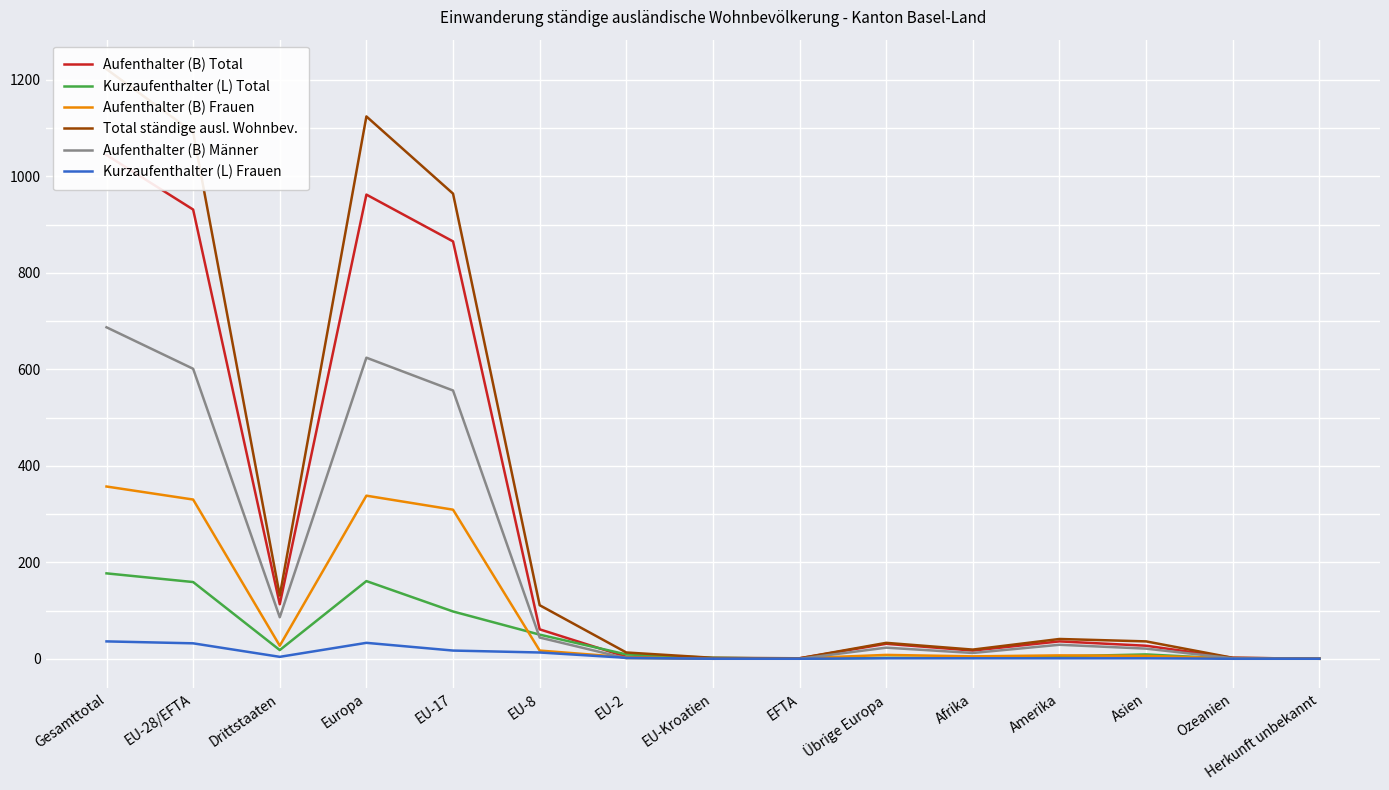

What position from the left is Asien?

13